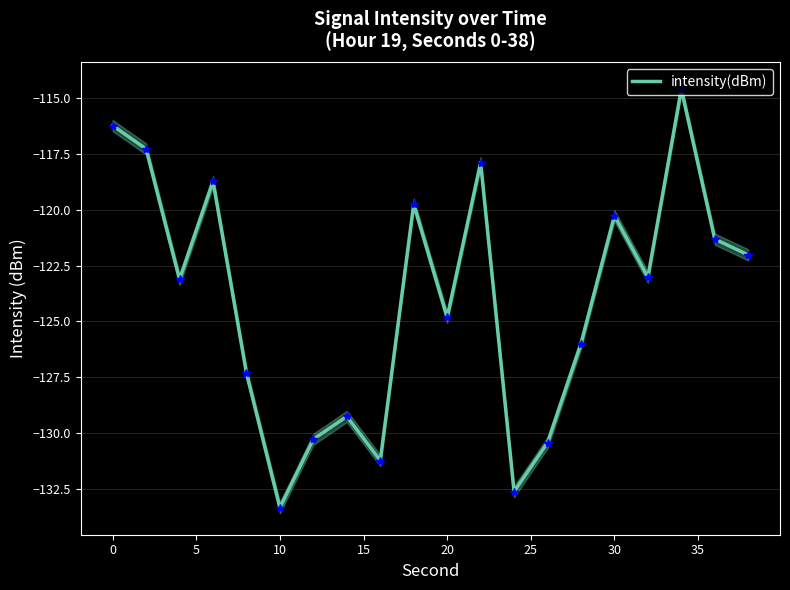

At which label does intensity(dBm) reach its minimum?

10